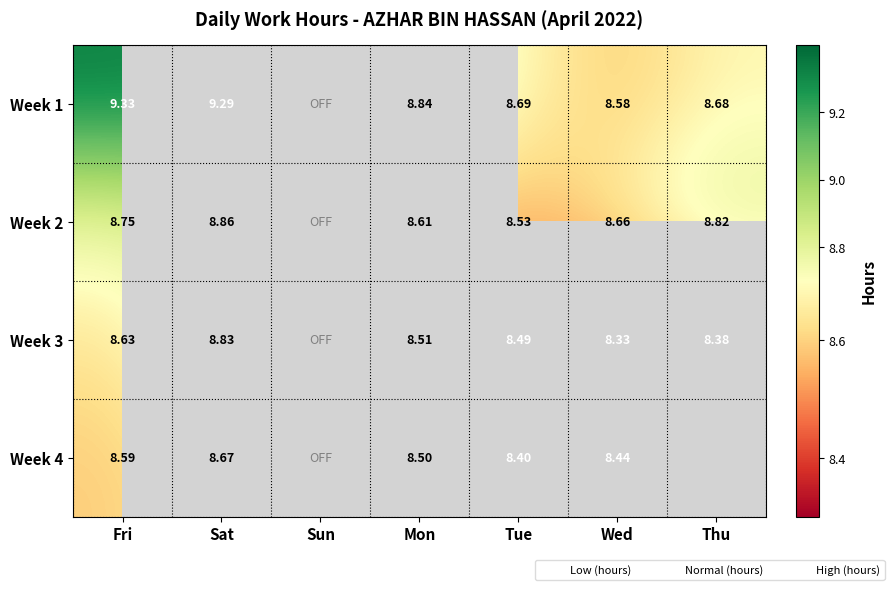

Which category has the lowest value across all series?

Sun